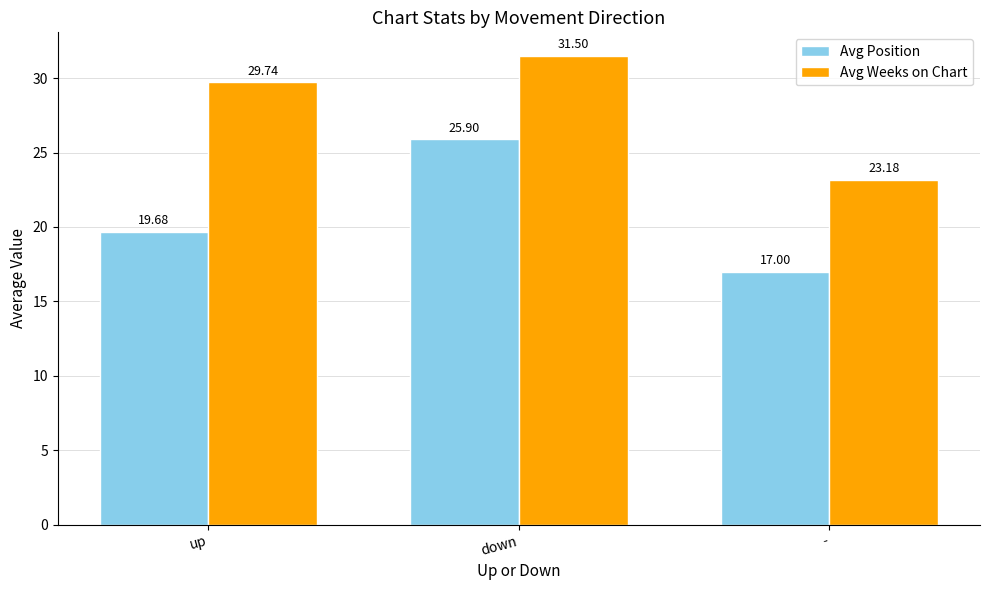

Reading left to right, list all the values displayed in this chart.

Avg Position: up=19.7	down=25.9	-=17.0
Avg Weeks on Chart: up=29.7	down=31.5	-=23.2